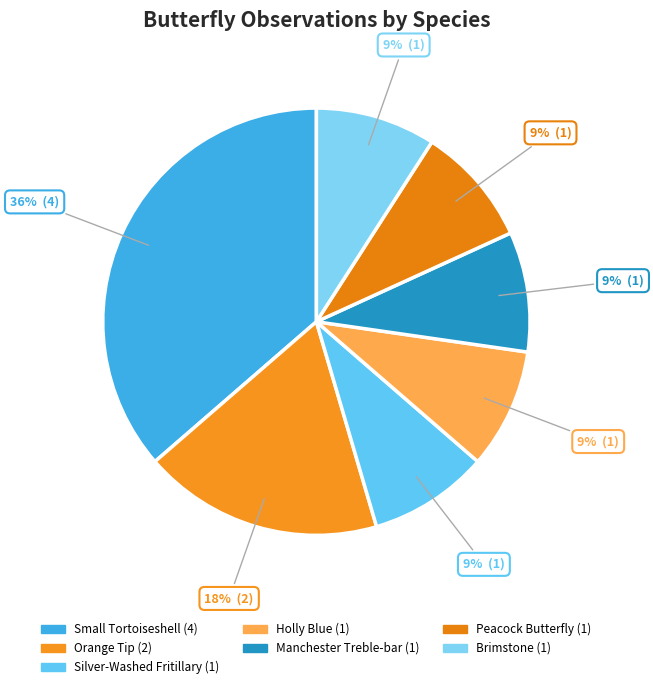

Is the sum of Small Tortoiseshell and Brimstone greater than half?

No